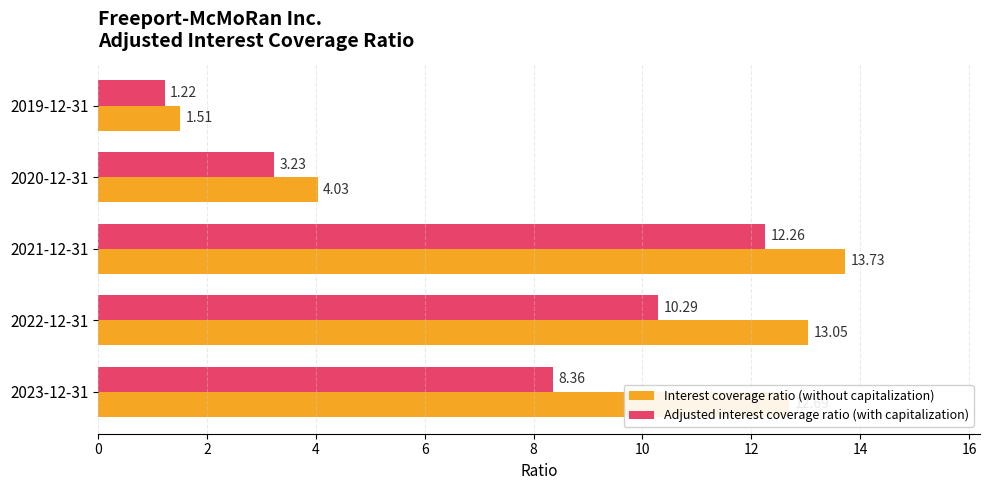

At which category does the chart reach its minimum across all series?

2019-12-31